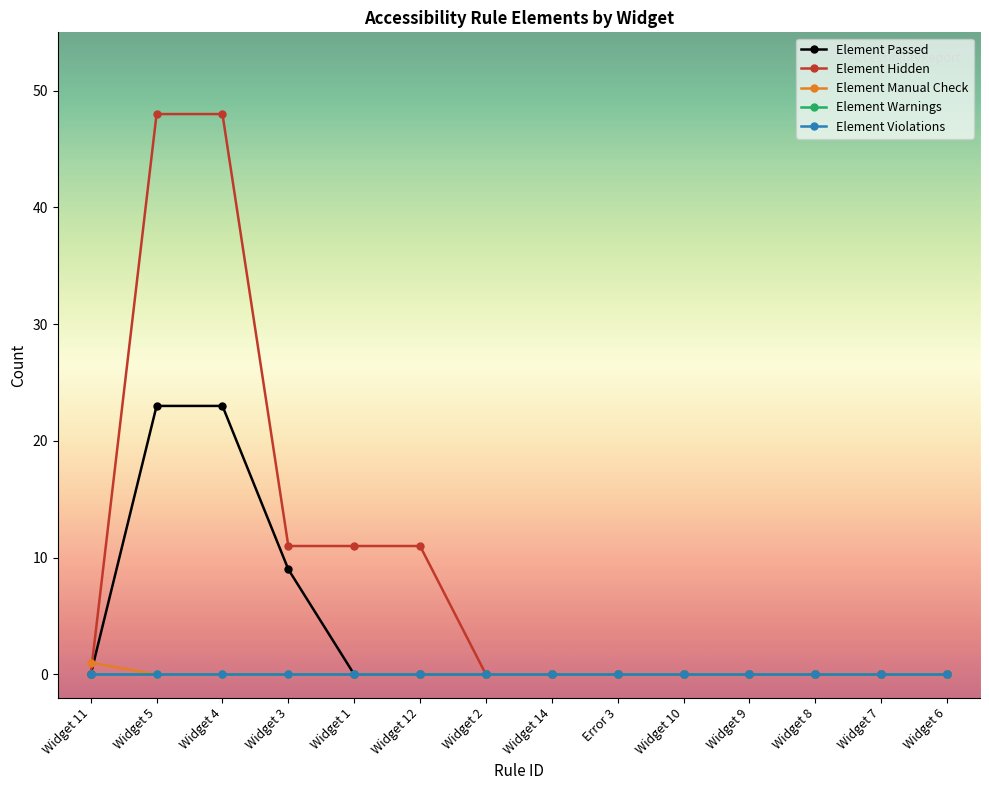

True or false: Element Passed and Element Manual Check cross at least once.

True